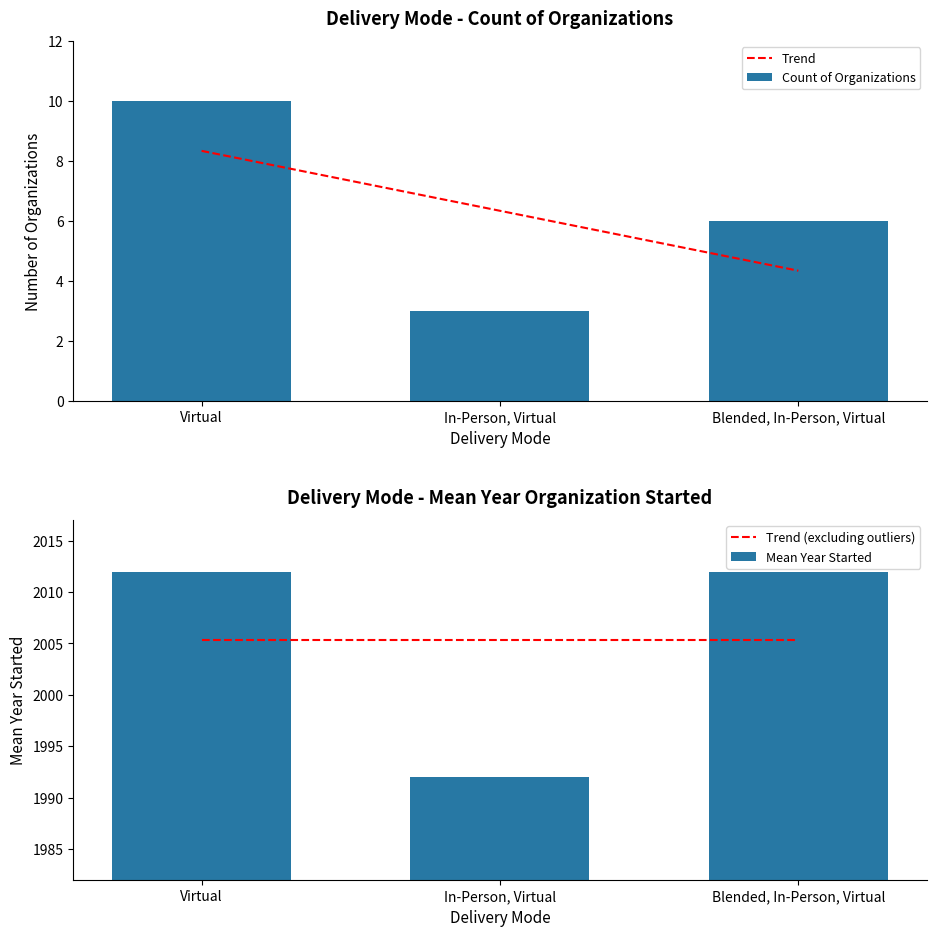

What is the label of the 1st bar from the right?

Blended, In-Person, Virtual